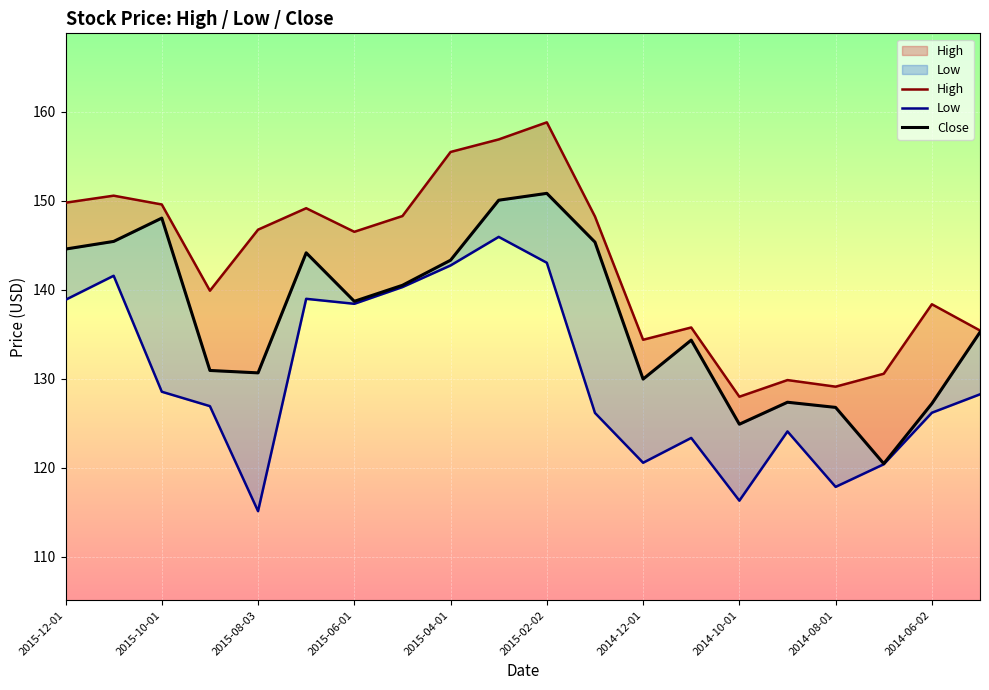

What is the minimum value for Low?

115.1